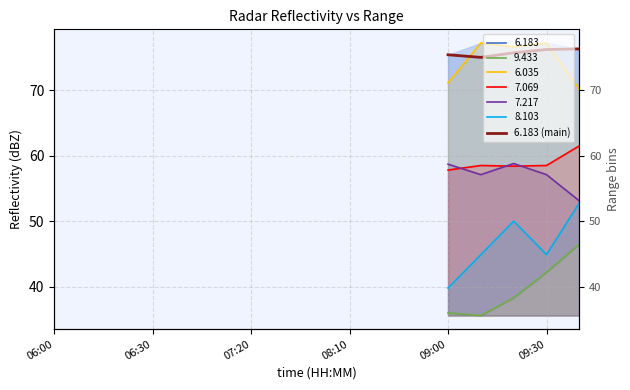

What position from the left is 07:20?

3